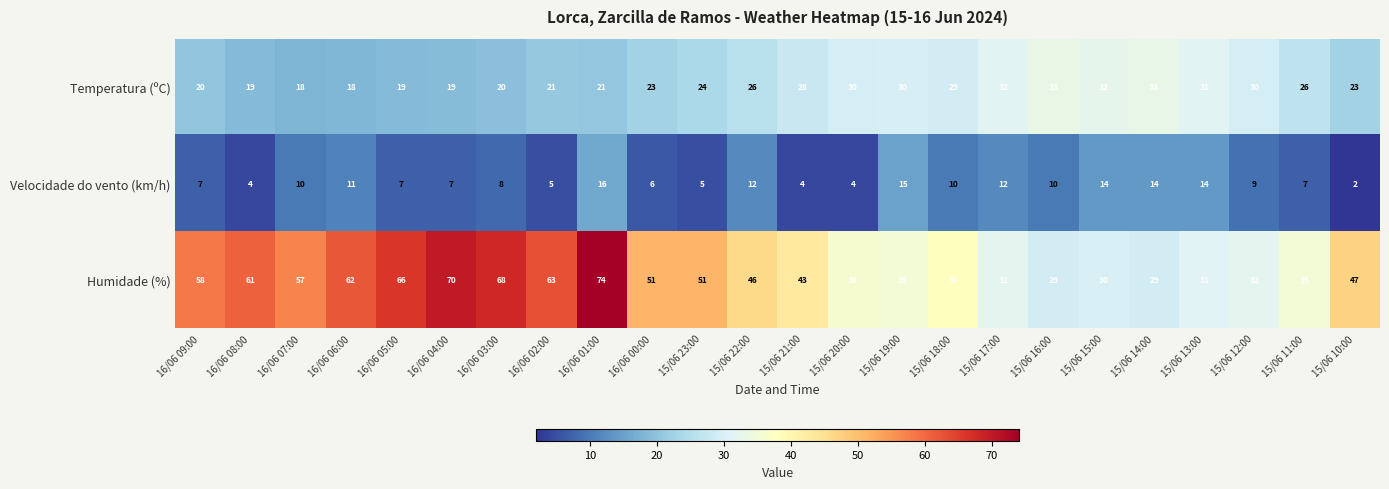

Rank the series by their maximum value, from lowest to highest.

Velocidade do vento (km/h), Temperatura (ºC), Humidade (%)